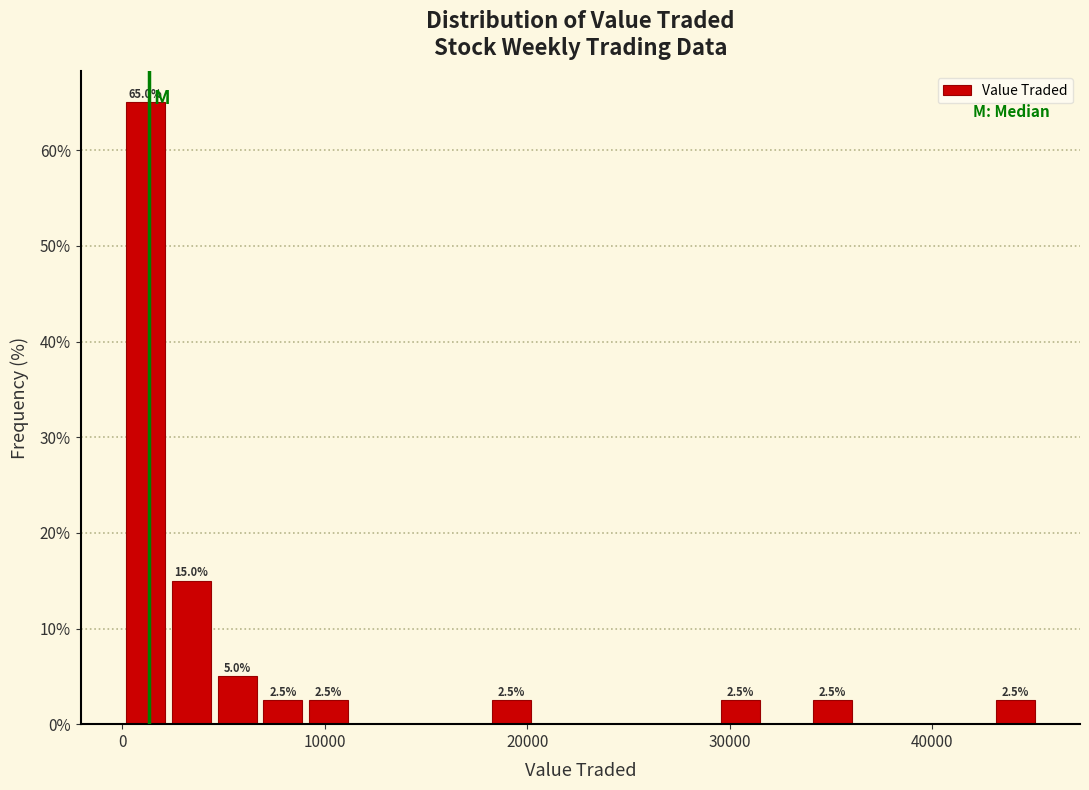

Read against the x-axis, roughly where is the centre of the tallest bar?

1000